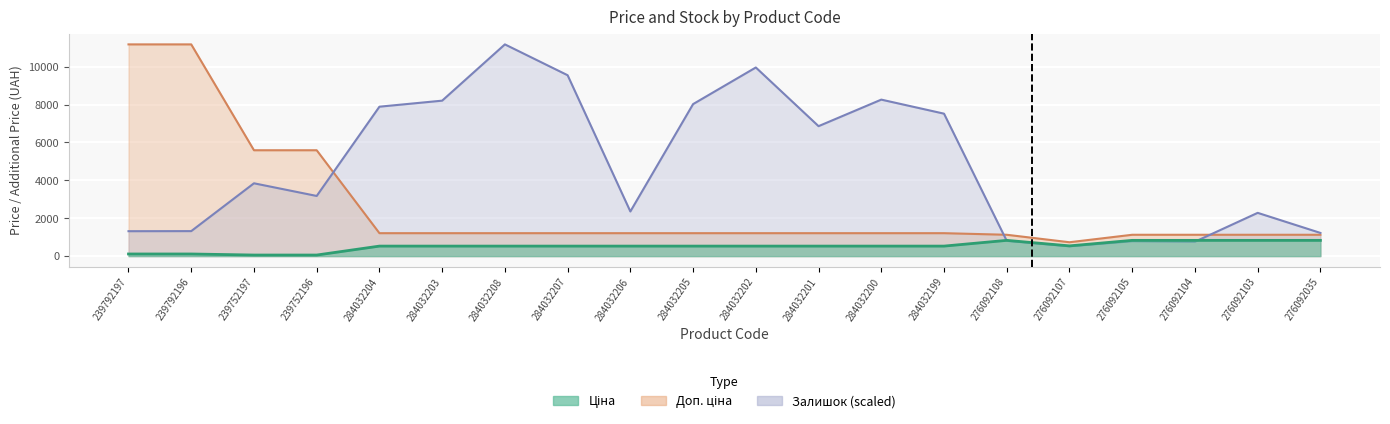

Between which two adjacent categories do Залишок and Доп. ціна first intersect?

239752196 and 284032204